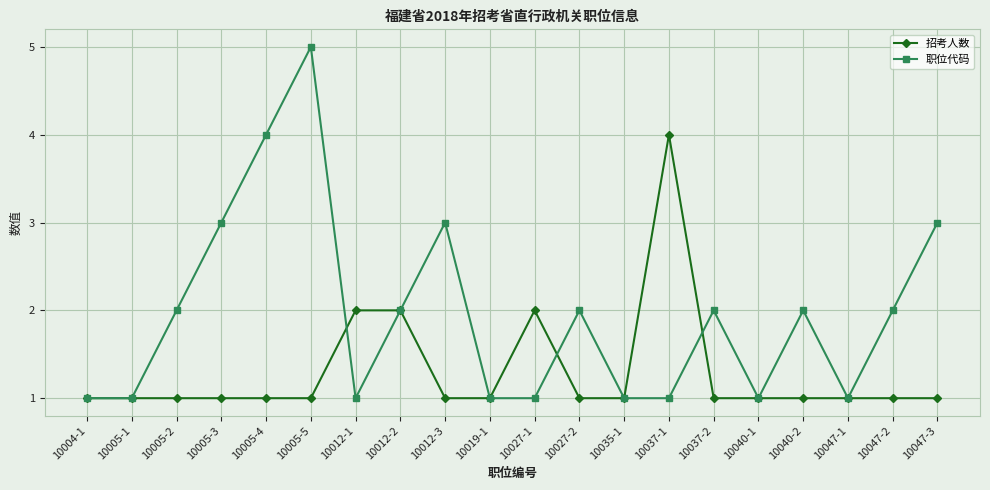

What are all the series names shown in the legend?

招考人数, 职位代码